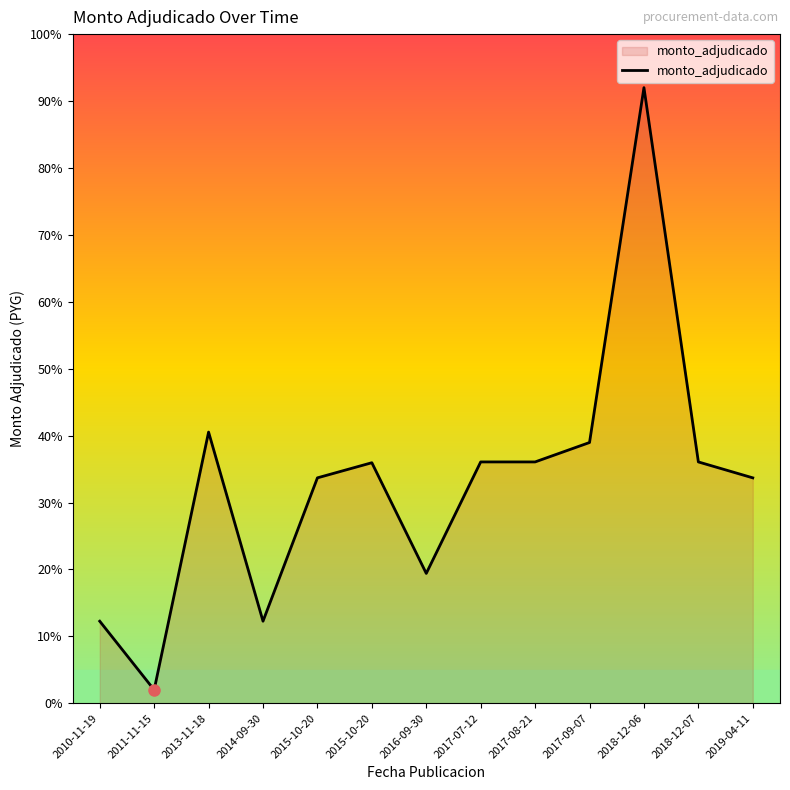

True or false: there are more than 1 points higher than both neighbors.

True